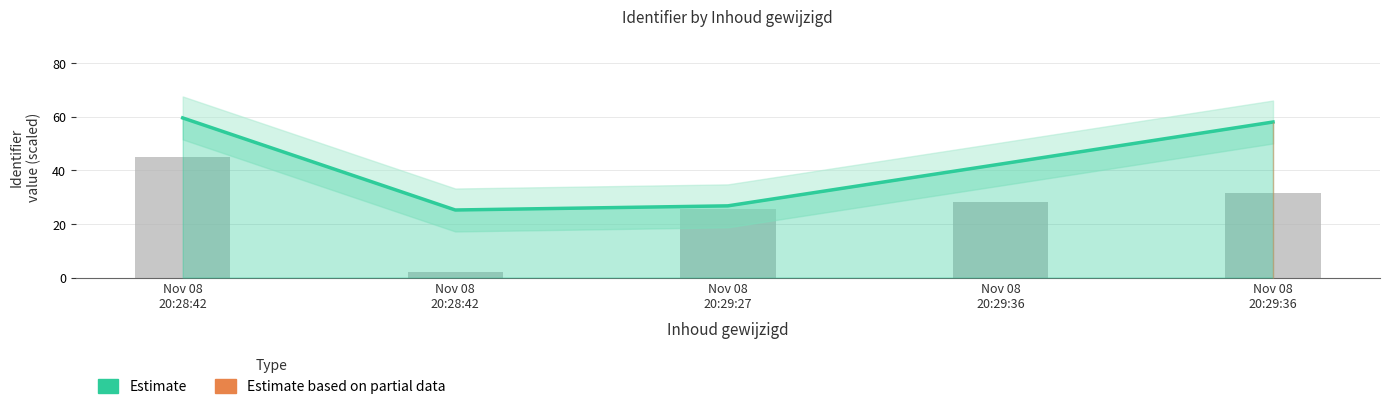

How many series are shown in this chart?

2